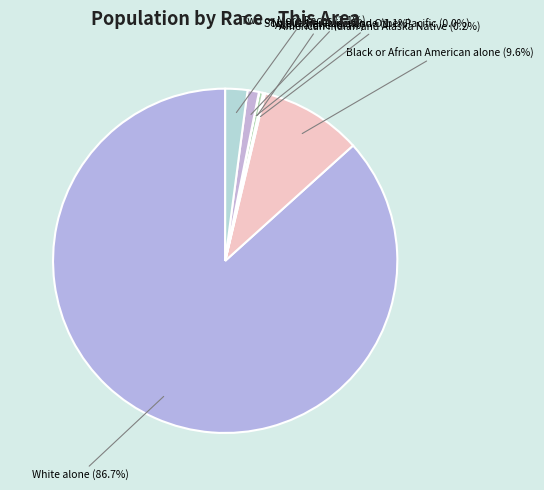

Is there any slice that represents more than half of the pie?

Yes